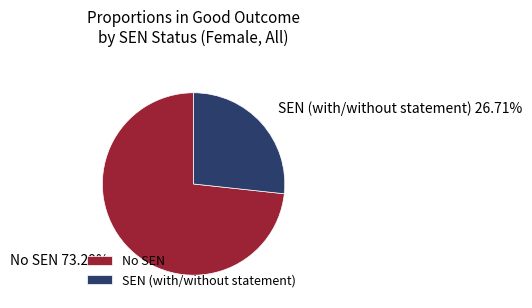

Which slice represents more than half of the pie?

No SEN